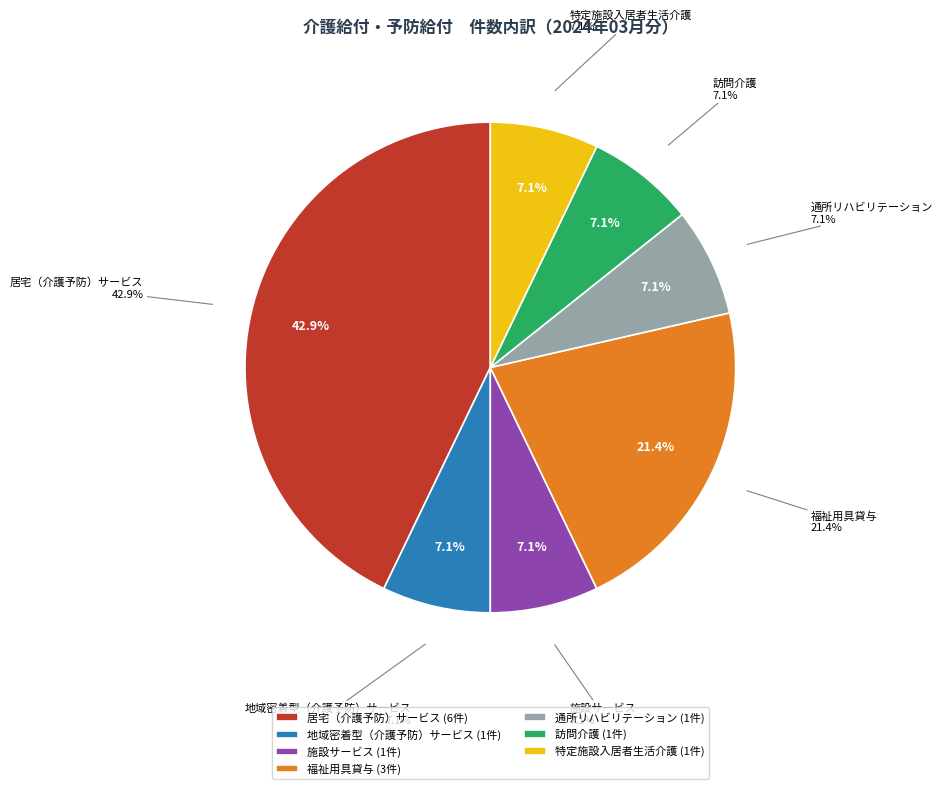

True or false: 居宅（介護予防）サービス accounts for 43% of the total.

True